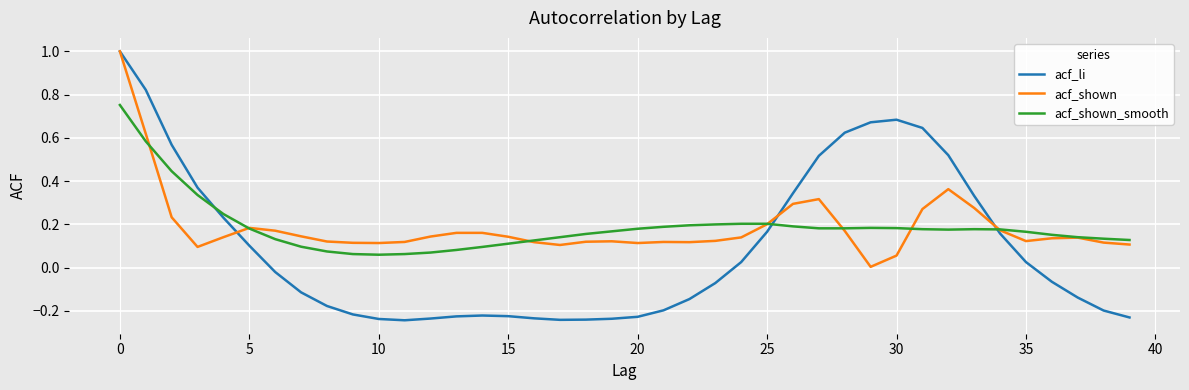

What is the highest value of the acf_li series?

1.0